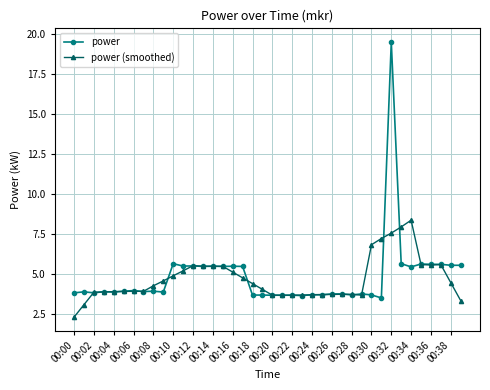

Which series has the widest spread of values?

power